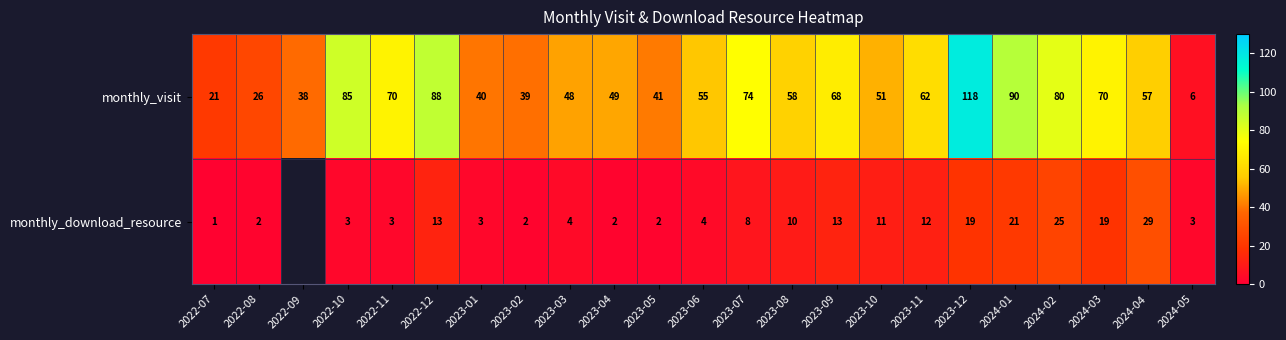

What is the difference between the highest and lowest values at 2022-07?

20